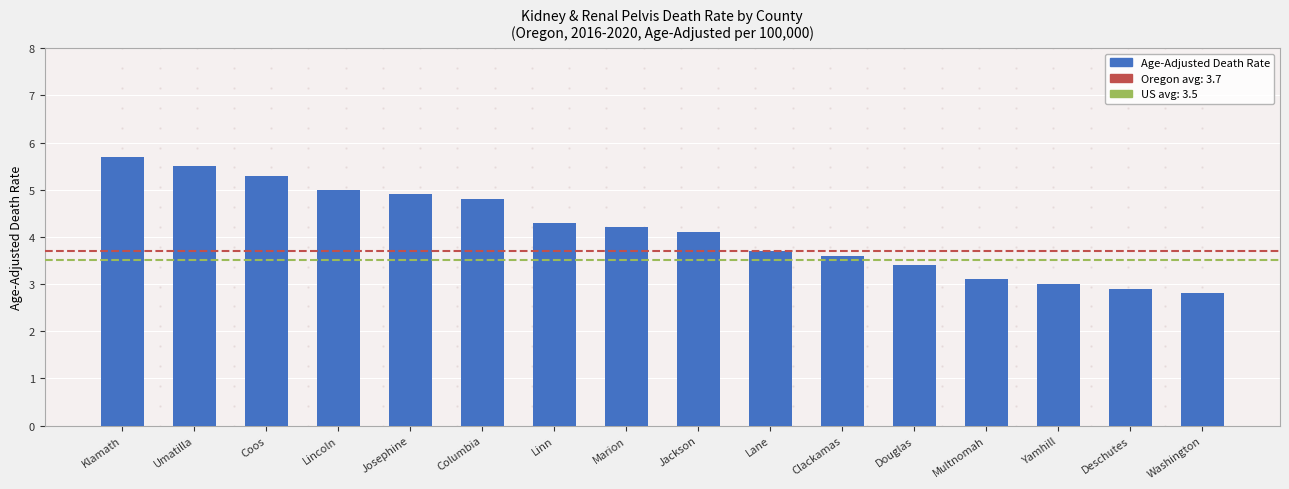

At which label is the value closest to 4?

Jackson